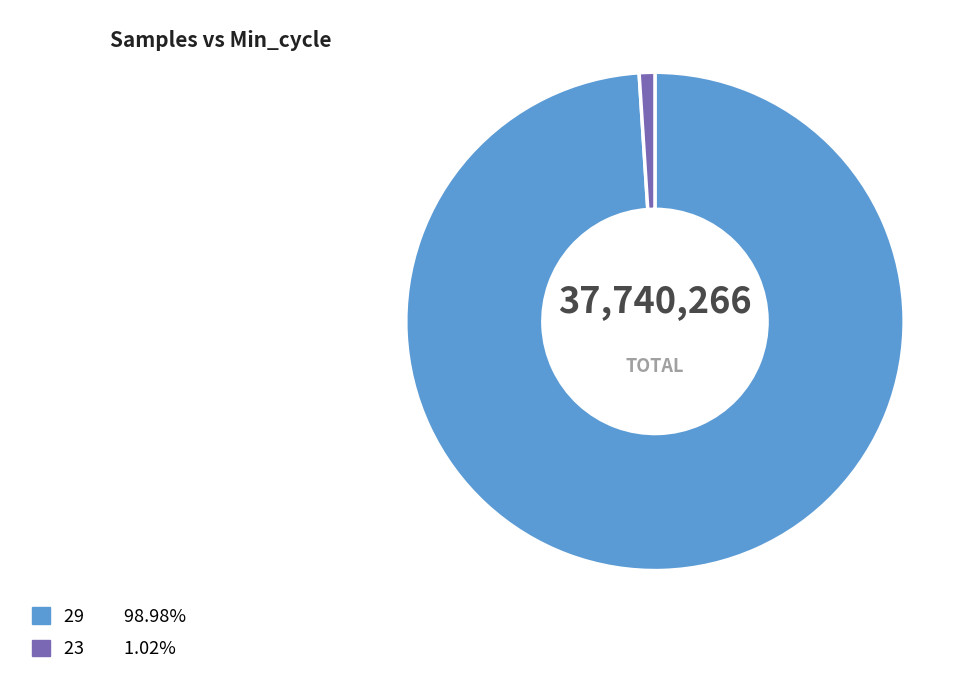

Is there a majority slice in this chart?

Yes